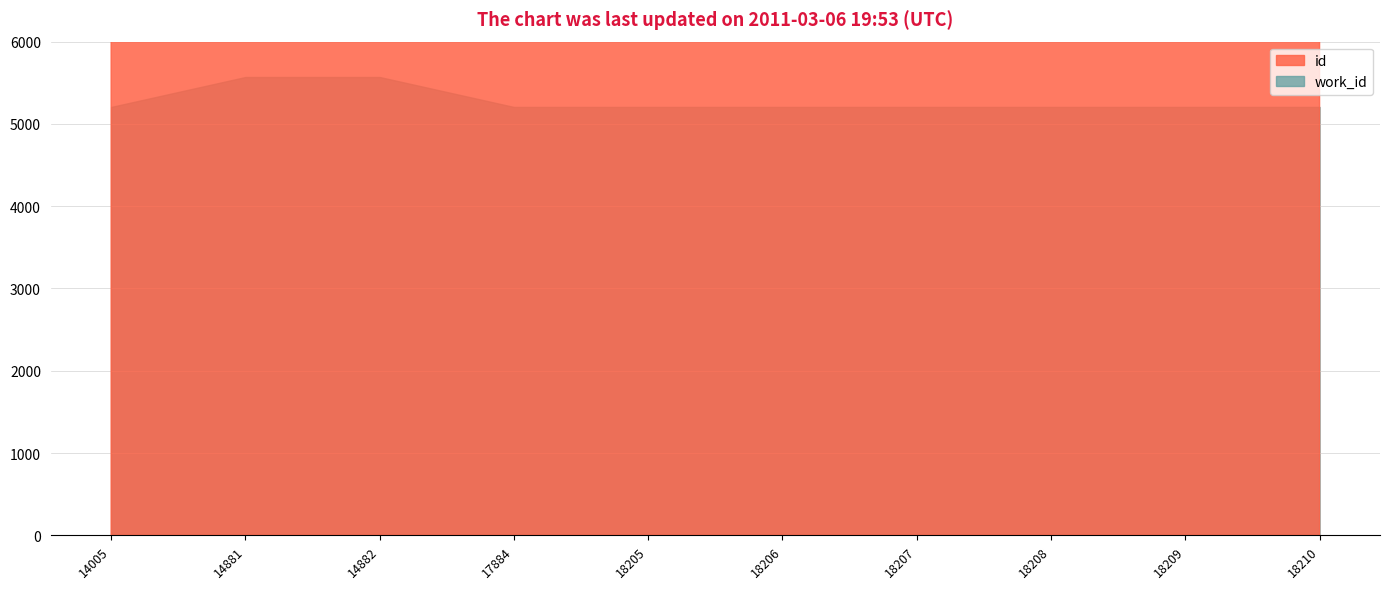

Reading left to right, transcribe all the data shown in this chart.

work_id: 5206	5570	5570	5206	5206	5206	5206	5206	5206	5206
id: 14005	14881	14882	17884	18205	18206	18207	18208	18209	18210